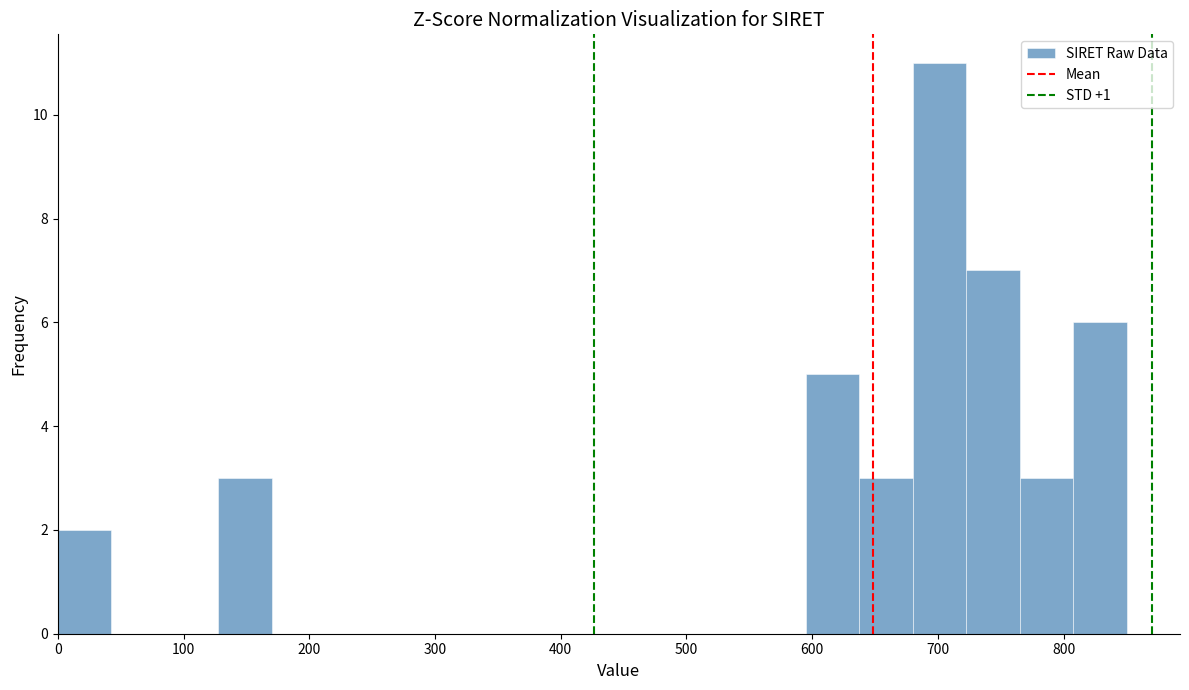

What is the height of the bar covering 810 to 850 on the x-axis? Neither the bar edges nor the heights are printed on the chart, so give them approximately, as read against the axes.

6